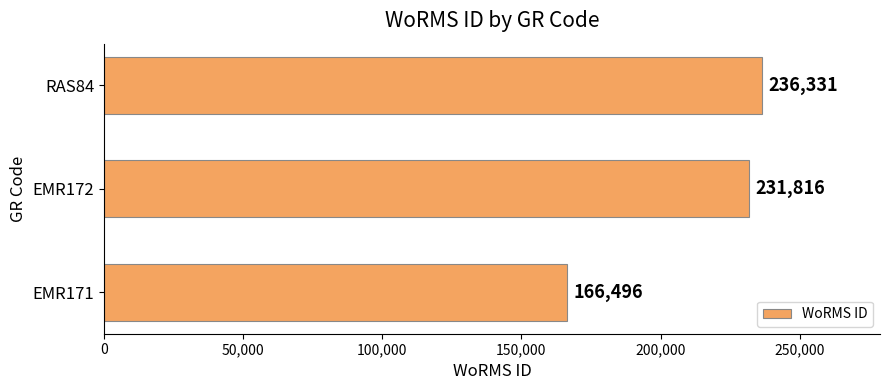

Reading top to bottom, what are all the values shown in this chart?

236331	231816	166496